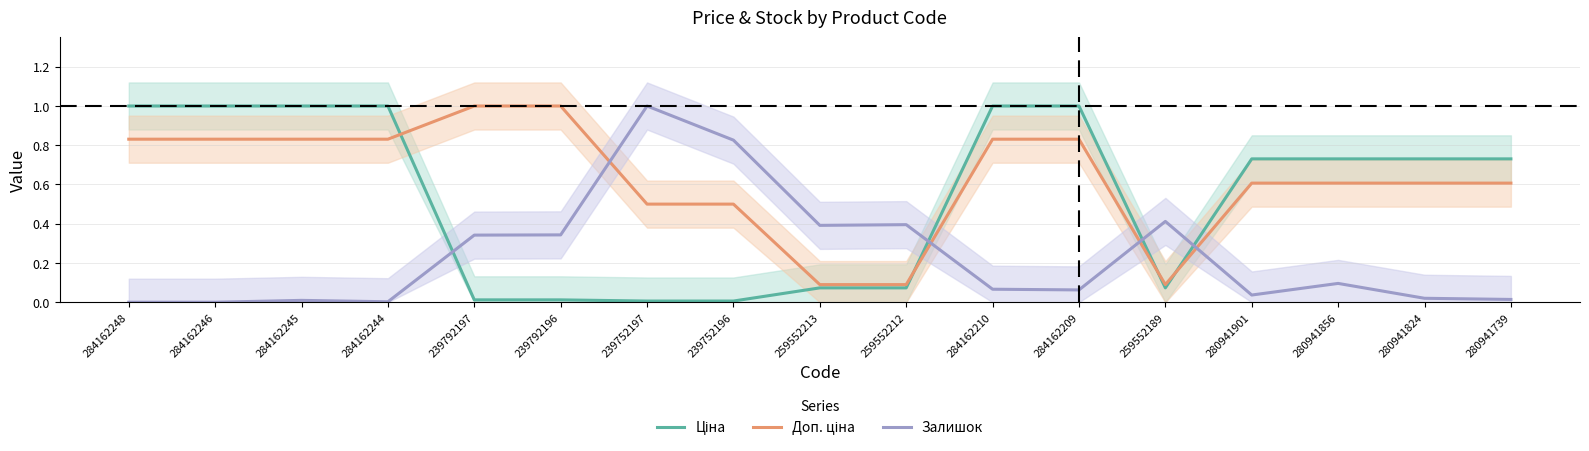

List the series in order of their overall mean, lowest first.

Залишок, Ціна, Доп. ціна